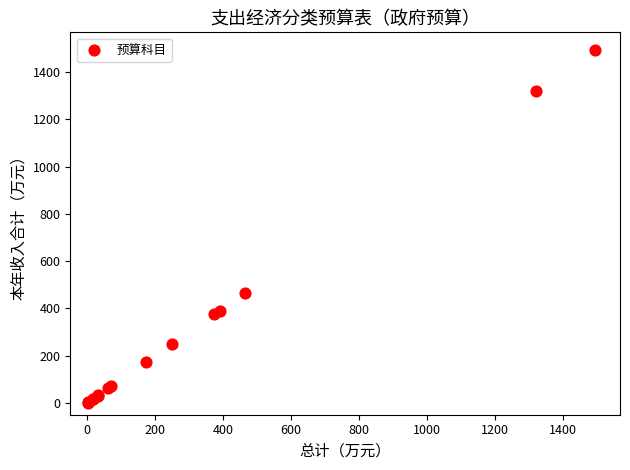

What Y value in the scatter plot is closest to 747?

463.3